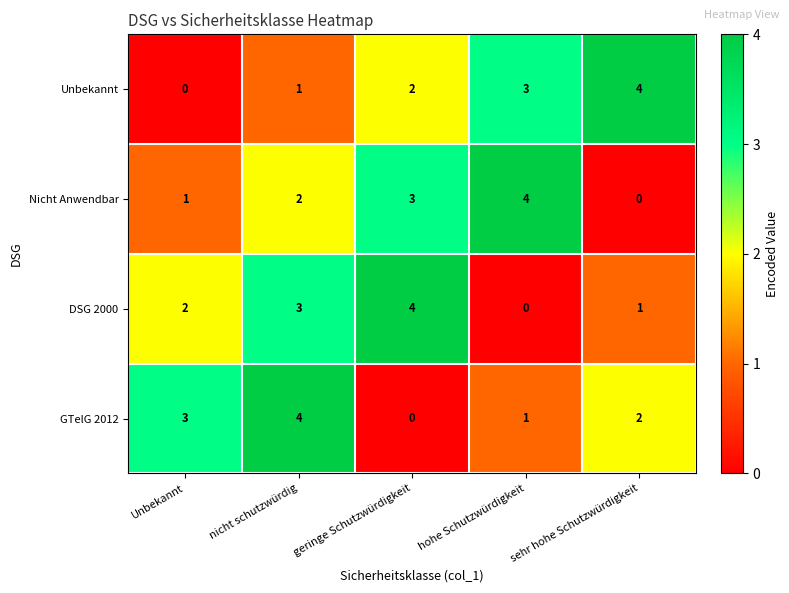

What is the sum of the Unbekannt values at sehr hohe Schutzwürdigkeit and Unbekannt?

4